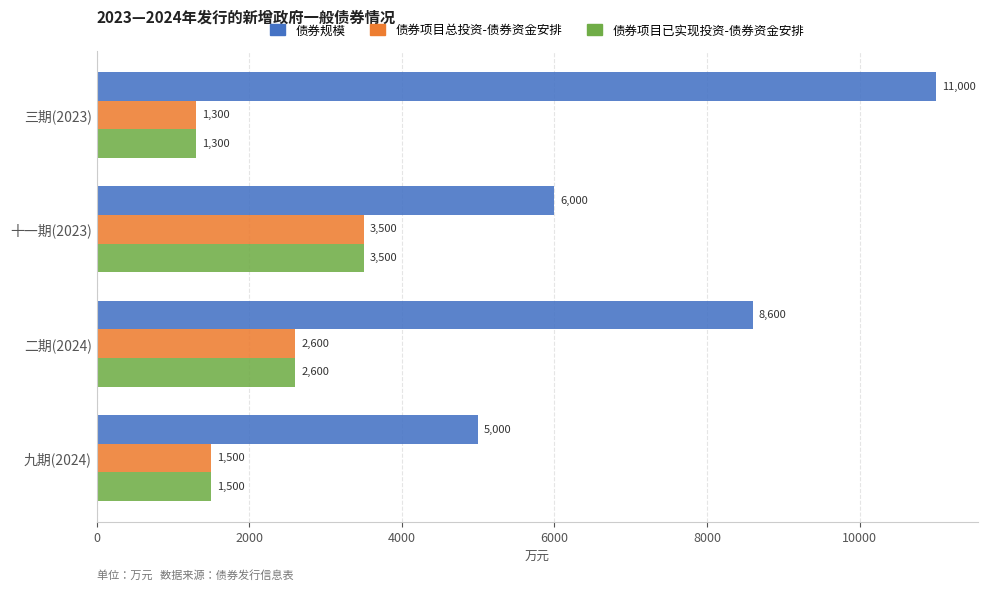

The value of 债券规模 at 十一期(2023) is 6000. True or false?

True